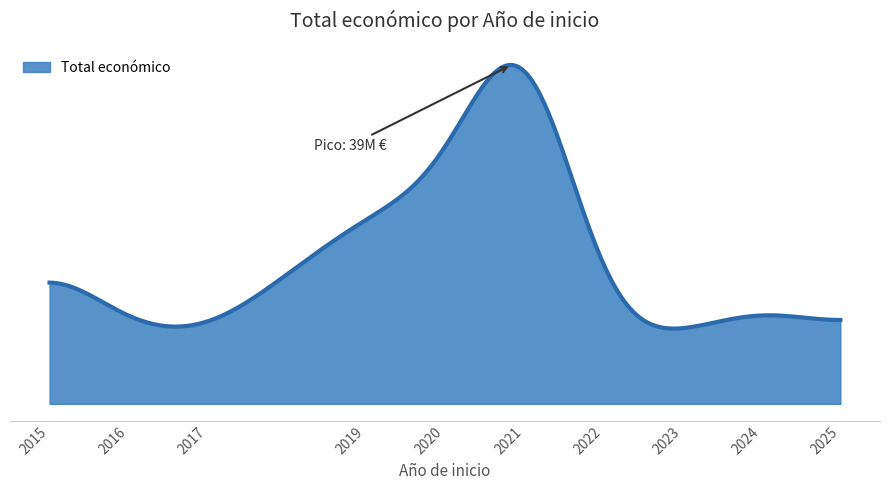

Does the chart display data point markers on the line(s)?

No